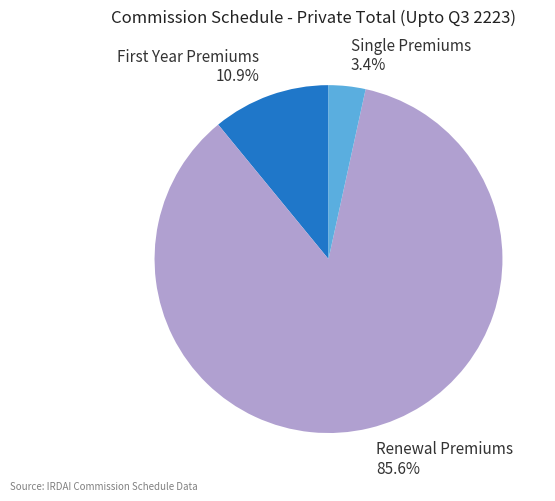

Between Renewal Premiums and Single Premiums, which is larger?

Renewal Premiums